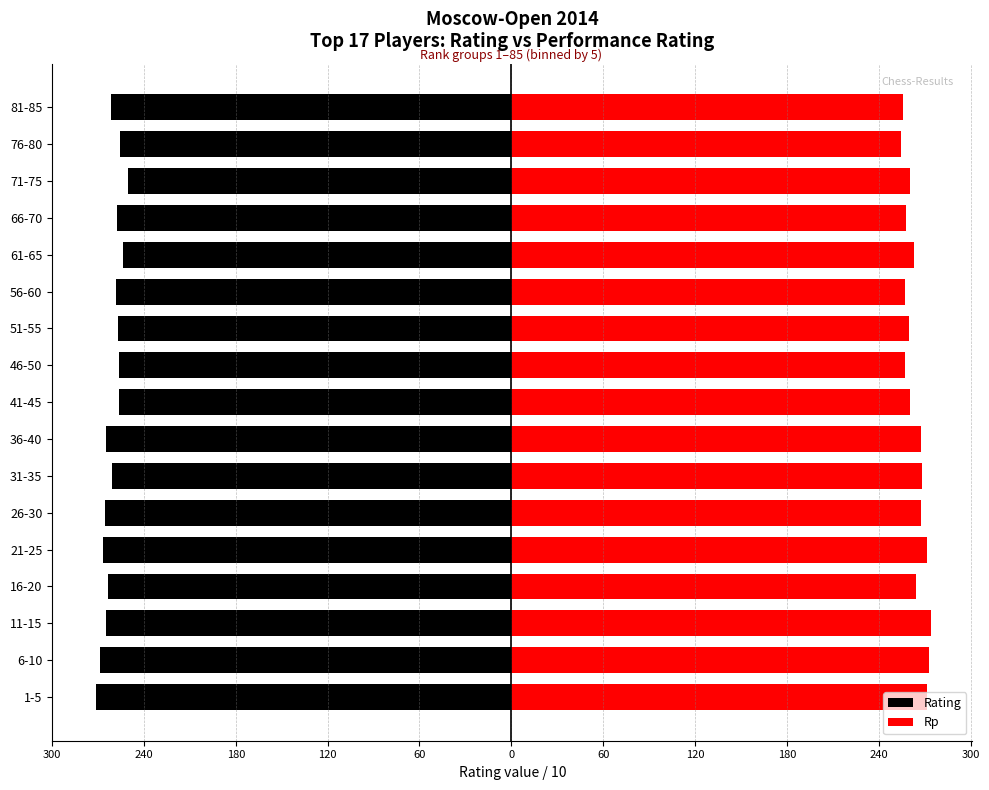

Does the chart contain stacked bars?

No